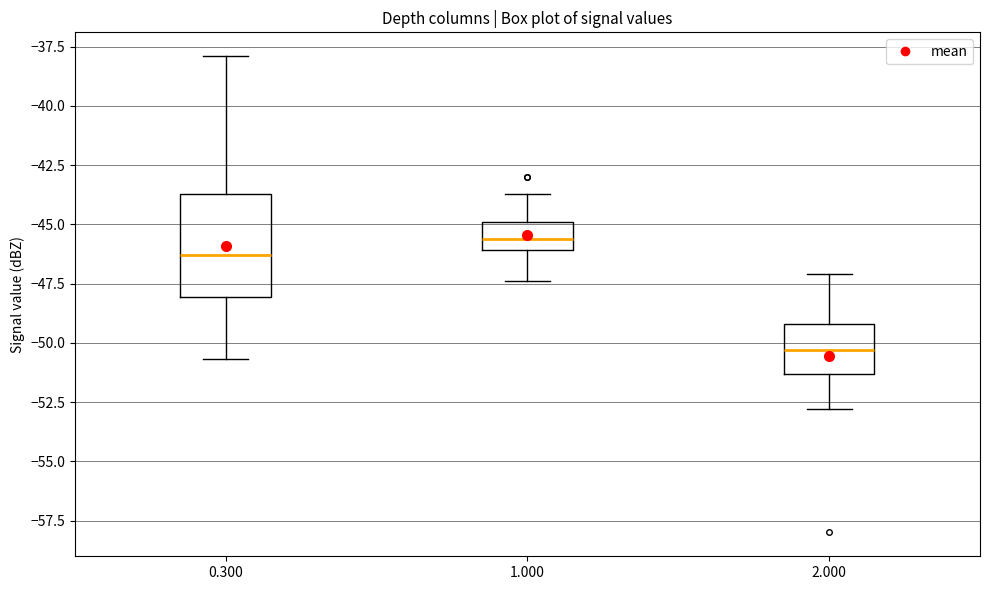

Reading left to right, read every box against the y-axis: the position of its median line, the range the box covers, and the ends of its whiskers. The values are not printed on the chart, so give them approximately, as read against the axis.

0.300: median -46.5, box -48.0 to -43.5, whiskers -50.5 to -38.0
1.000: median -45.5, box -46.0 to -45.0, whiskers -47.5 to -43.5
2.000: median -50.5, box -51.5 to -49.0, whiskers -53.0 to -47.0